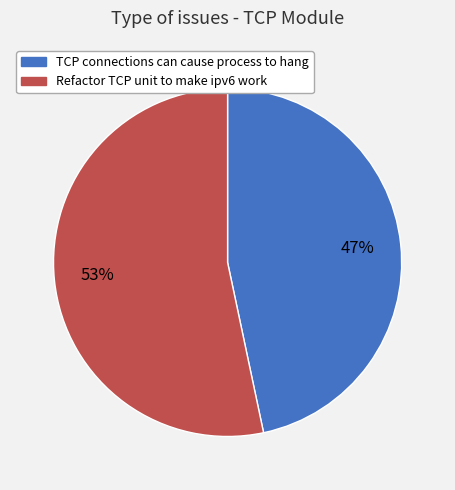

Which has a higher value, TCP connections can cause process to hang or Refactor TCP unit to make ipv6 work?

Refactor TCP unit to make ipv6 work